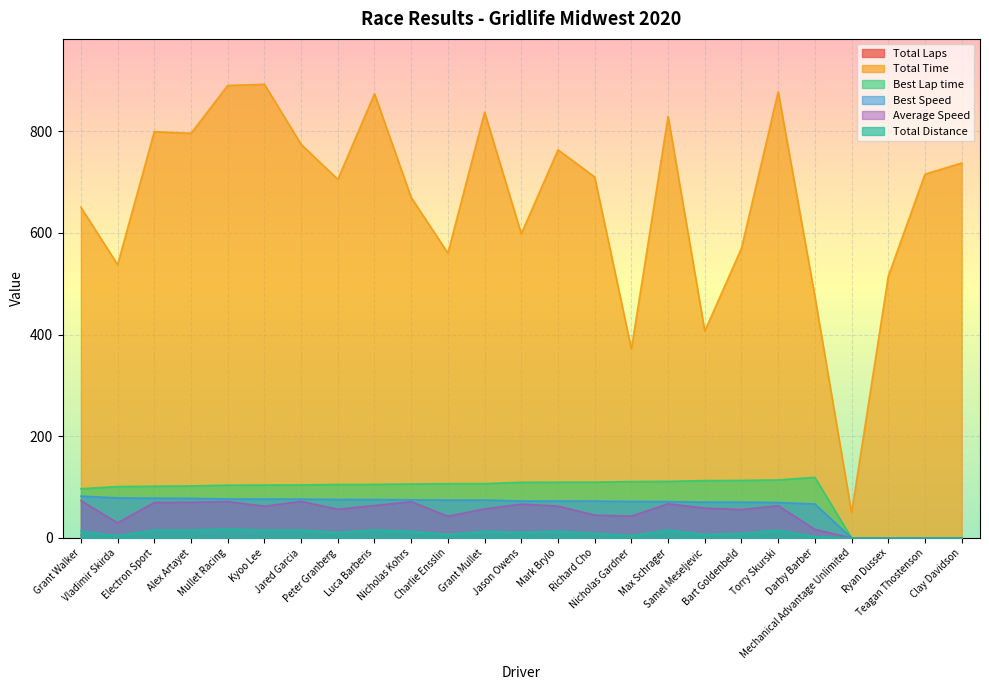

Does the chart display data point markers on the line(s)?

No